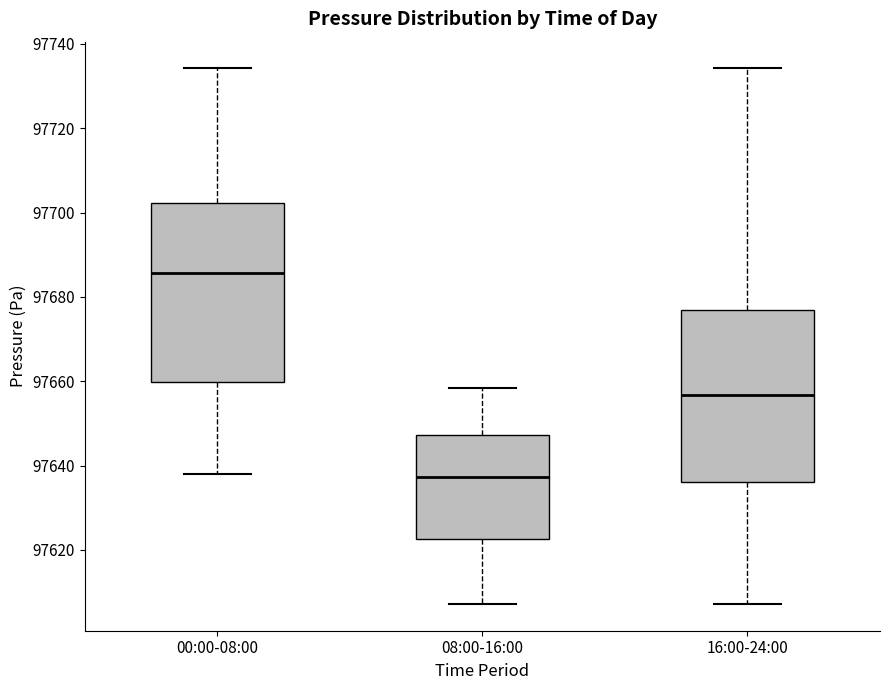

Reading left to right, transcribe this box plot: for each box, give where its median line is, the range the box spans, and where its two whiskers end, as read against the y-axis. The values are not printed on the chart, so give them approximately, as read against the axis.

00:00-08:00: median 97686, box 97660 to 97702, whiskers 97638 to 97734
08:00-16:00: median 97638, box 97622 to 97648, whiskers 97608 to 97658
16:00-24:00: median 97656, box 97636 to 97676, whiskers 97608 to 97734